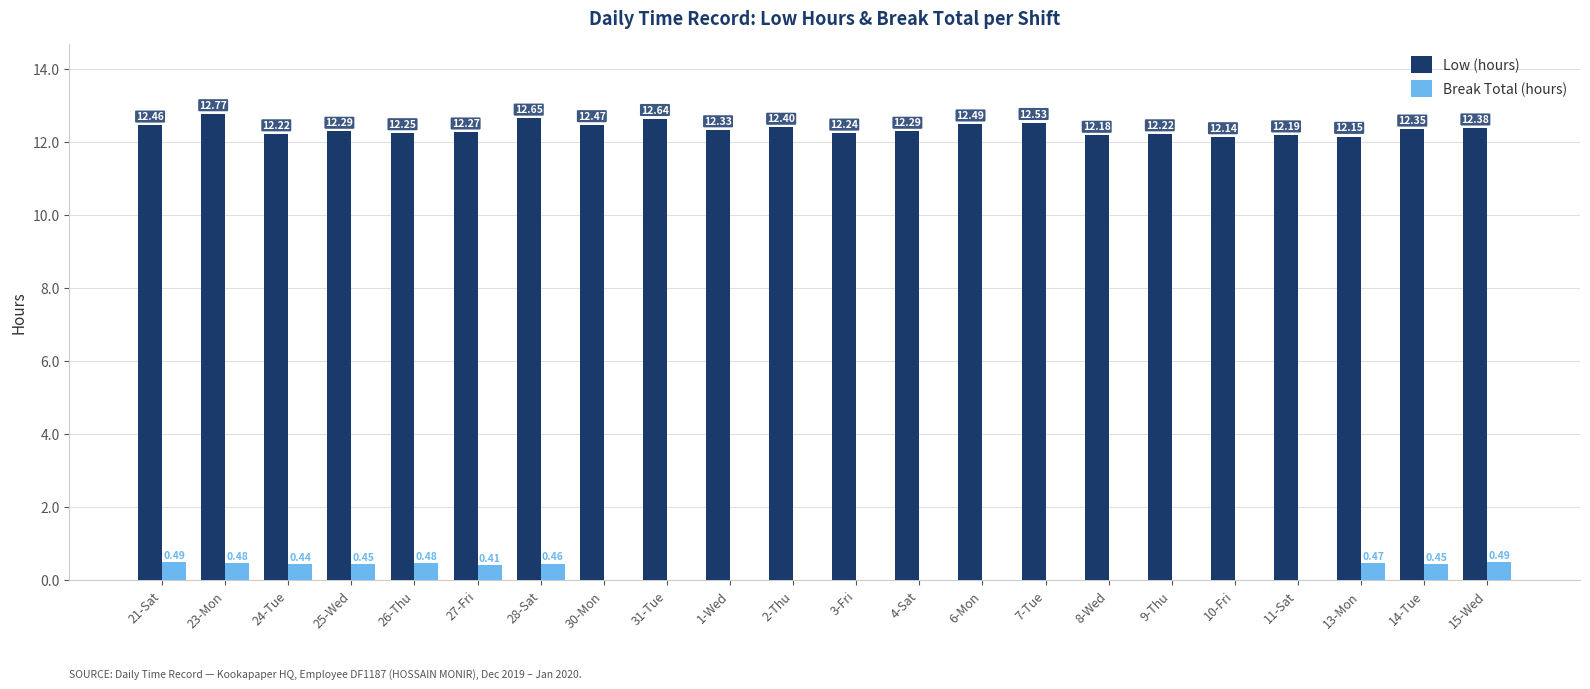

What is the total value across all series at 2-Thu?

12.4